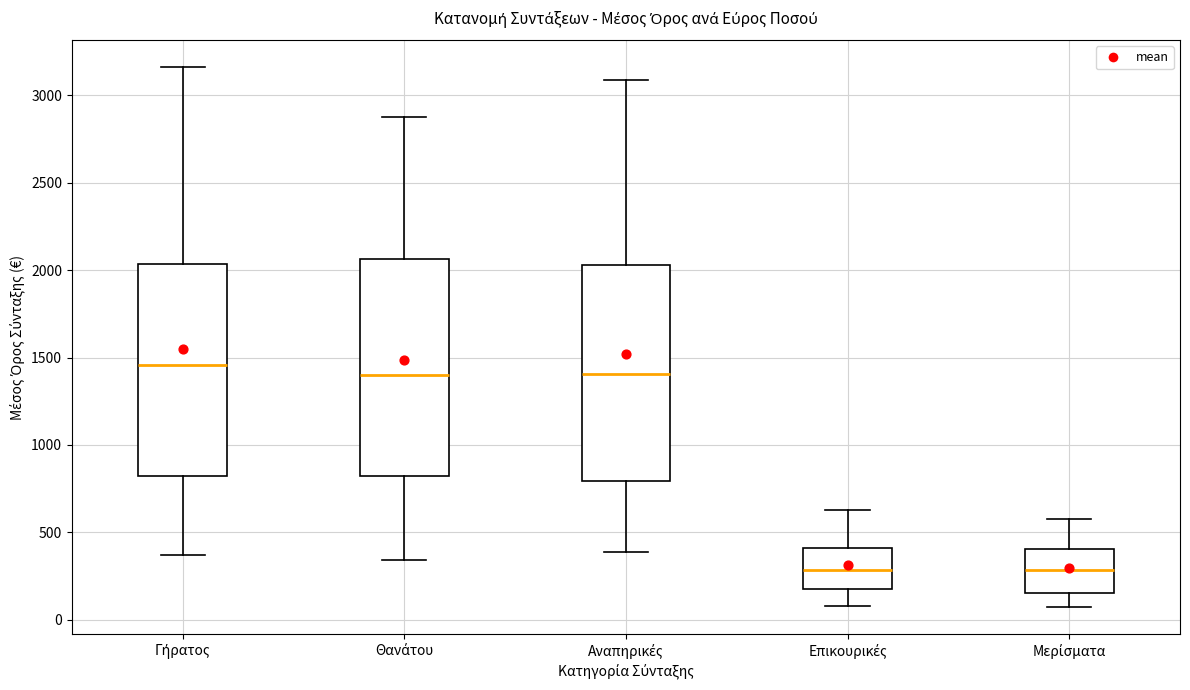

Reading left to right, read every box against the y-axis: the position of its median line, the range the box covers, and the ends of its whiskers. The values are not printed on the chart, so give them approximately, as read against the axis.

Γήρατος: median 1450, box 800 to 2050, whiskers 350 to 3150
Θανάτου: median 1400, box 800 to 2050, whiskers 350 to 2900
Αναπηρικές: median 1400, box 800 to 2050, whiskers 400 to 3100
Επικουρικές: median 300, box 200 to 400, whiskers 100 to 650
Μερίσματα: median 300, box 150 to 400, whiskers 50 to 600